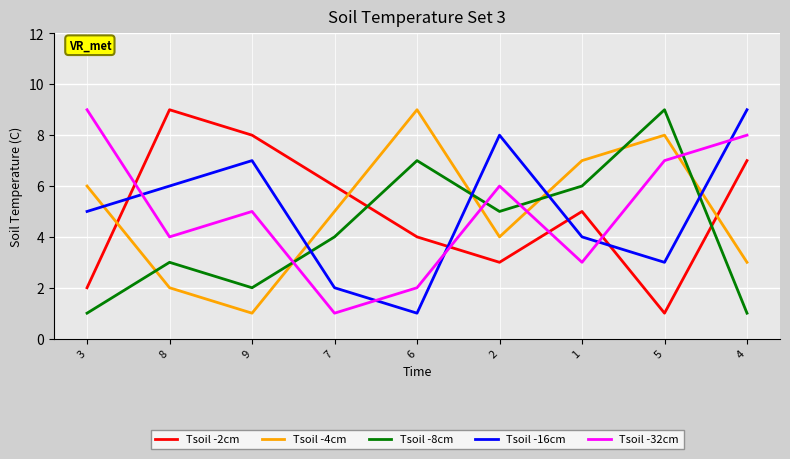

At which category does Tsoil -8cm reach its first local peak?

8